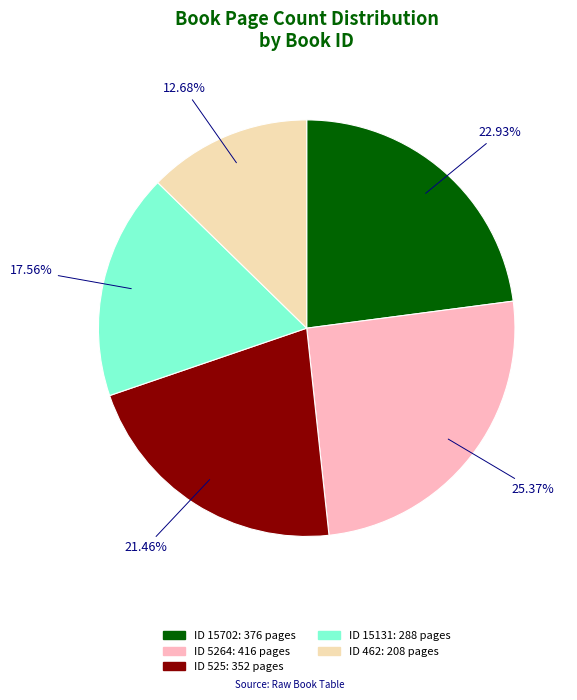

Is there any slice that represents more than half of the pie?

No